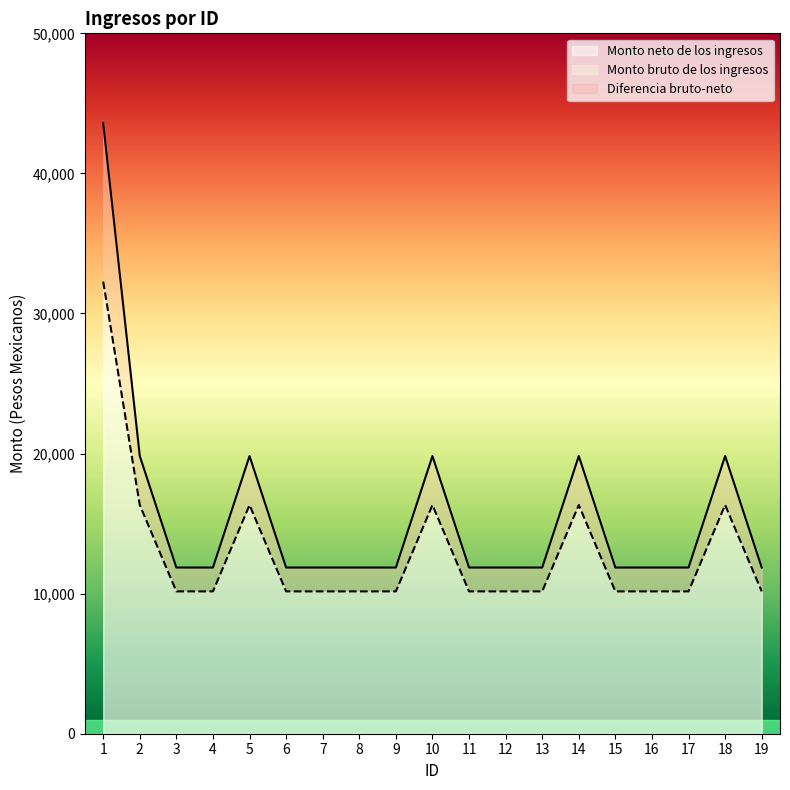

What is the sum of the Monto neto de los ingresos values at 19 and 14?

26487.5